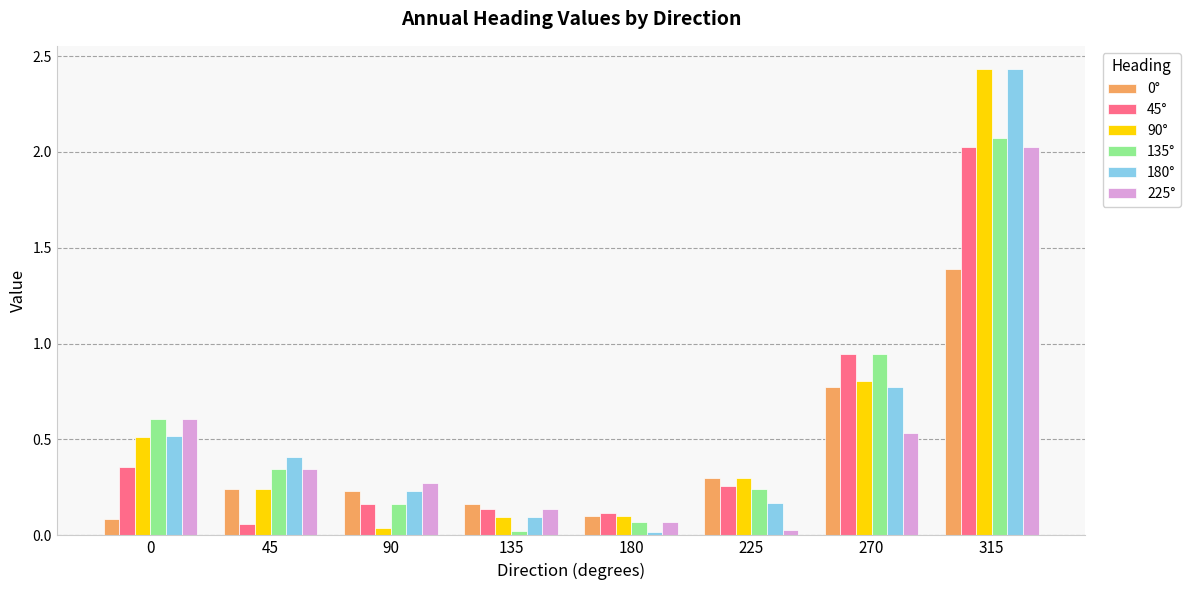

How many data points does each series have?

8